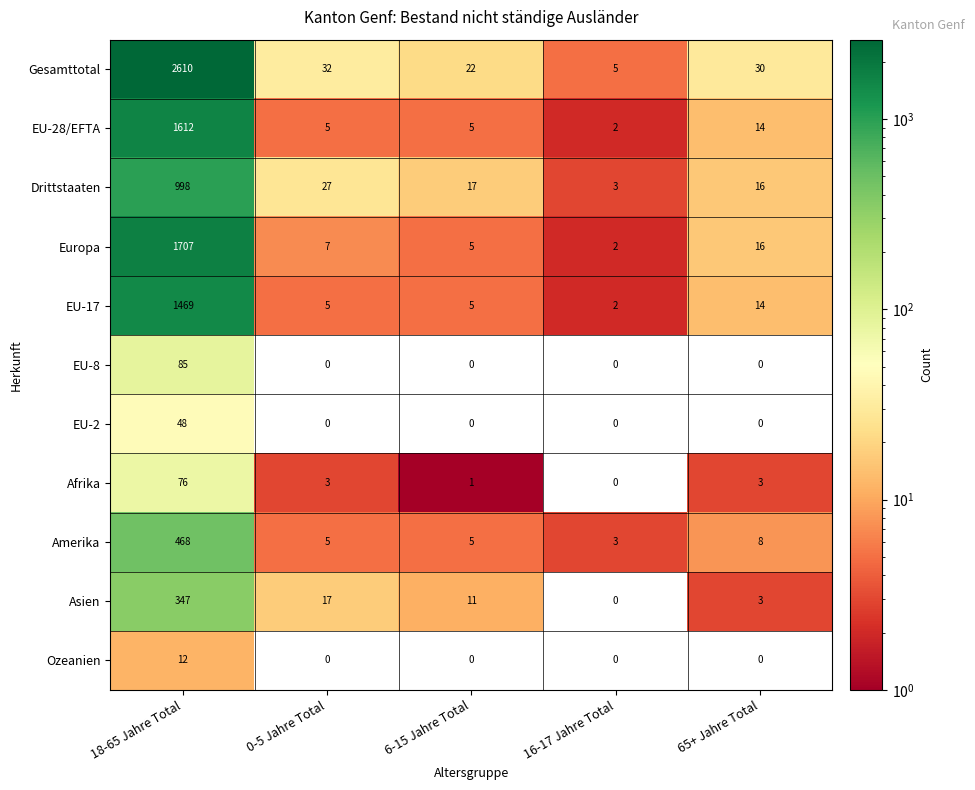

At which label does EU-17 reach its peak?

18-65 Jahre Total